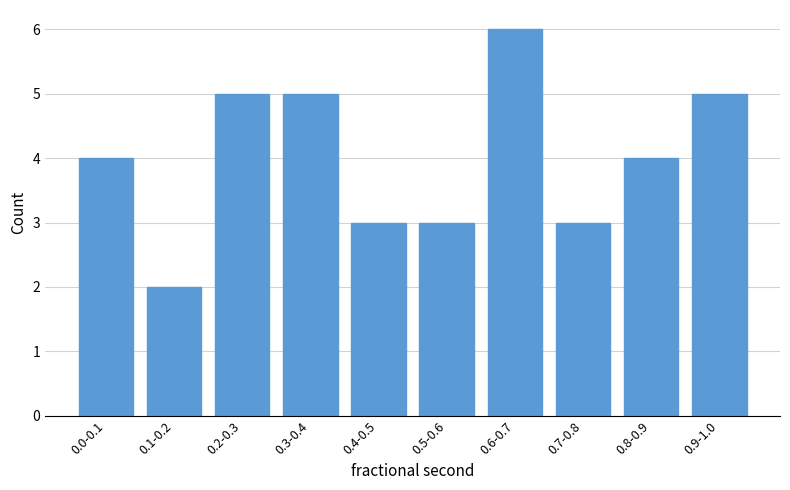

Reading left to right, transcribe all the data shown in this chart.

0.0-0.1=4	0.1-0.2=2	0.2-0.3=5	0.3-0.4=5	0.4-0.5=3	0.5-0.6=3	0.6-0.7=6	0.7-0.8=3	0.8-0.9=4	0.9-1.0=5